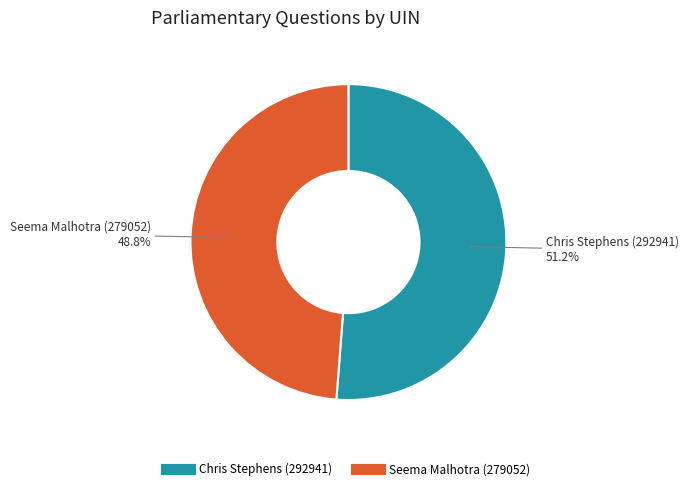

Does any single category account for the majority?

Yes